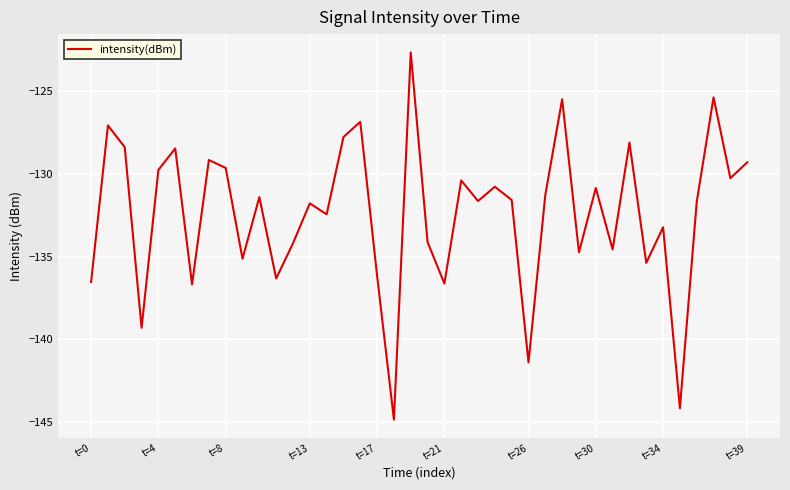

How many interior local valleys (lower than both neighbors) does the data have?

14